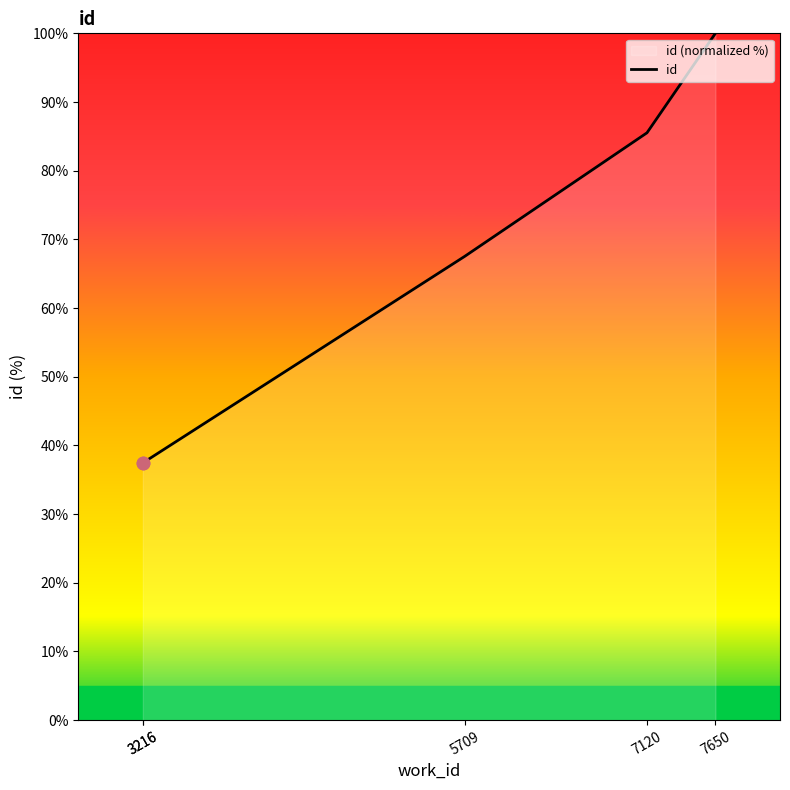

Which has a higher value, 7120 or 3216?

7120